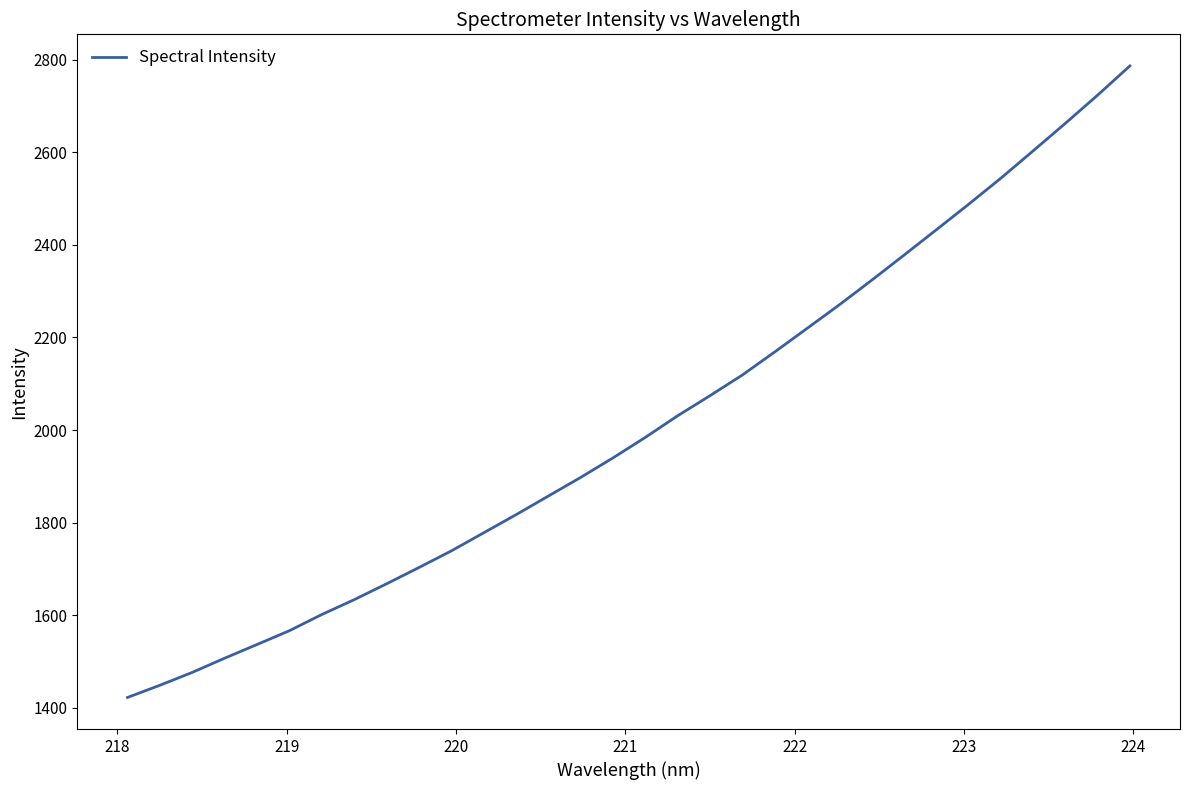

What is the difference between the maximum and minimum values?

1363.9